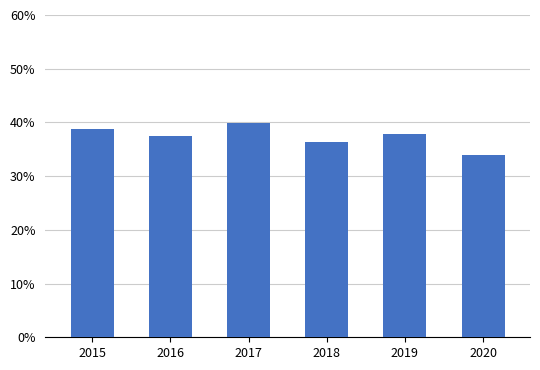

Does the chart contain stacked bars?

No